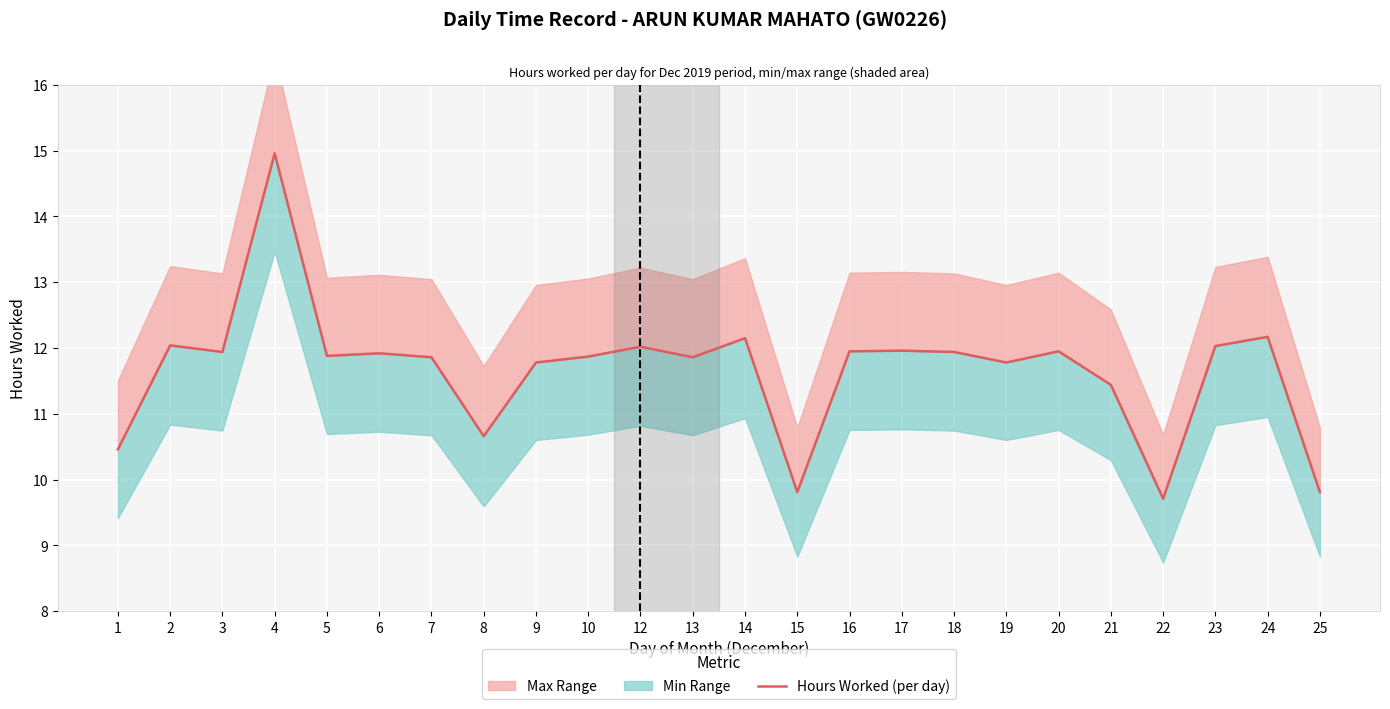

What is the smallest value displayed?

9.7